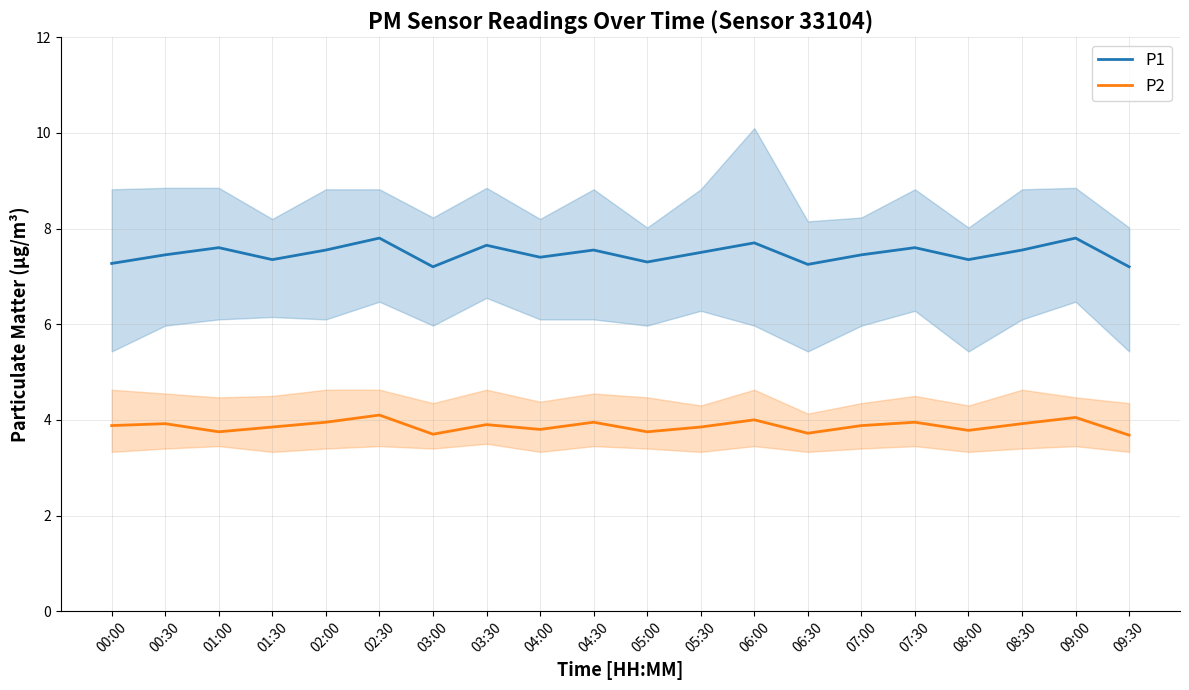

Which series has the widest spread of values?

P1